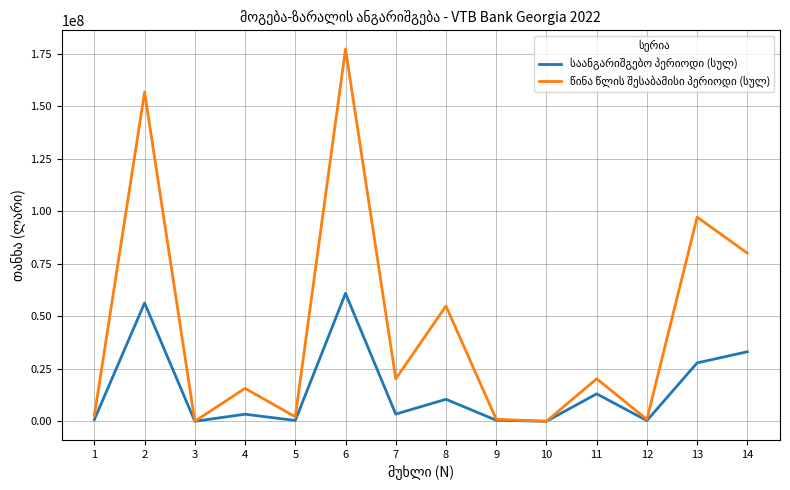

What is the maximum value shown in the chart?

177265084.4